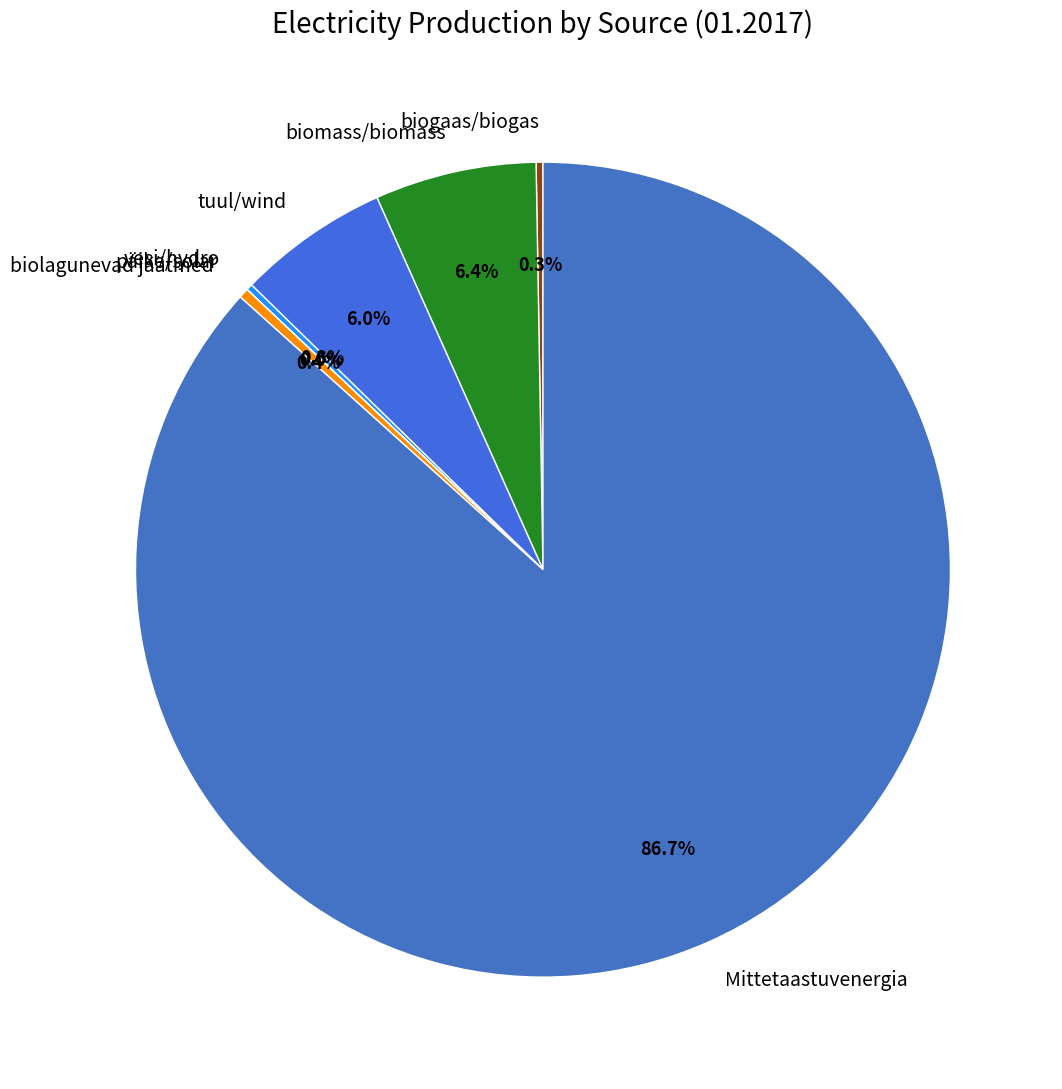

What percentage is NOT represented by biolagunevad jäätmed?

99.6%